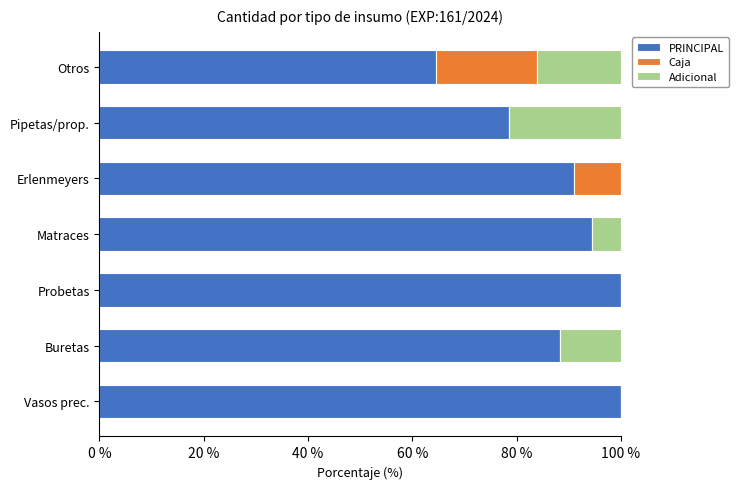

Is it true that PRINCIPAL equals 28.7 at Pipetas/prop.?

False